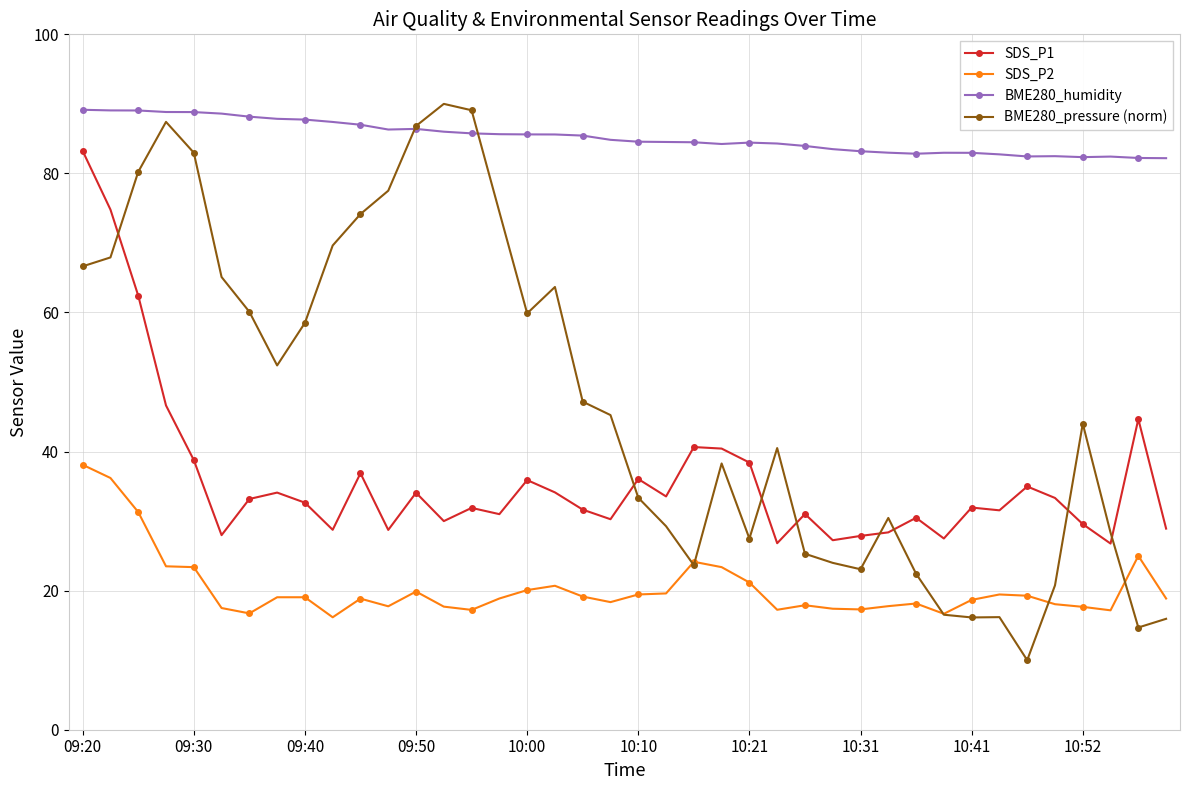

At how many categories does at least one series exceed 11?

40